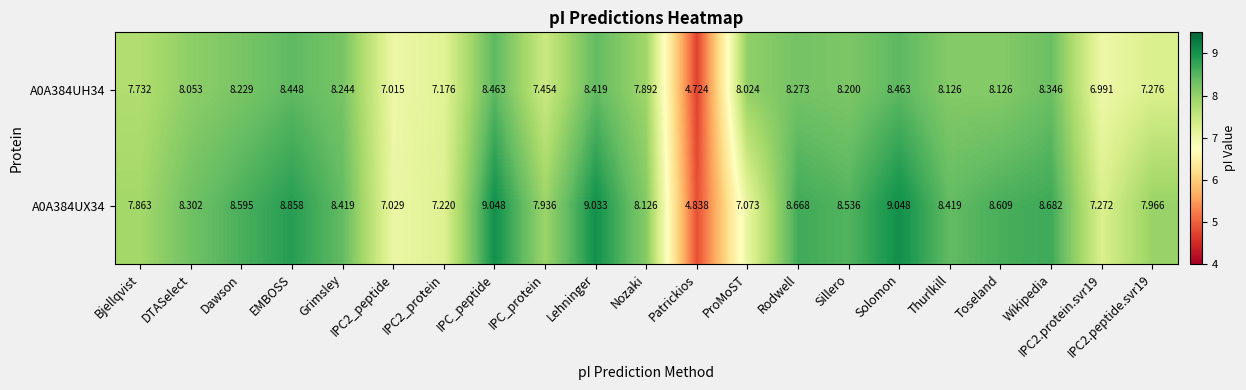

Which category has the lowest value in the A0A384UX34 series?

Patrickios